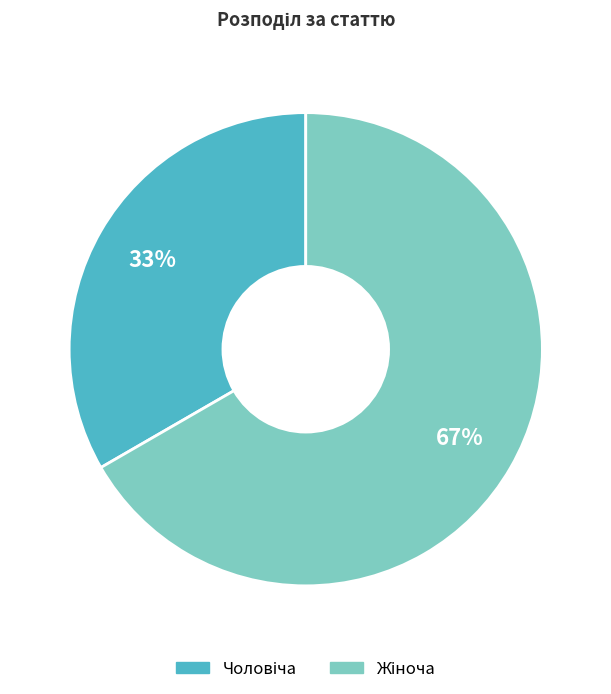

To the nearest percent, what is the average slice percentage?

50%